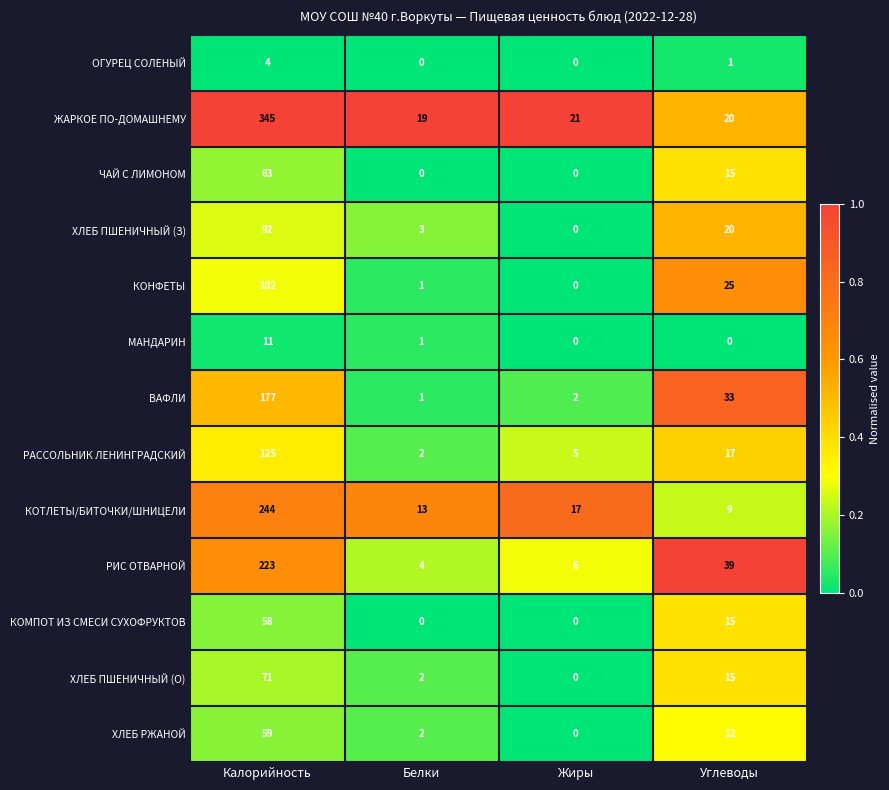

How many distinct data groups are displayed?

13